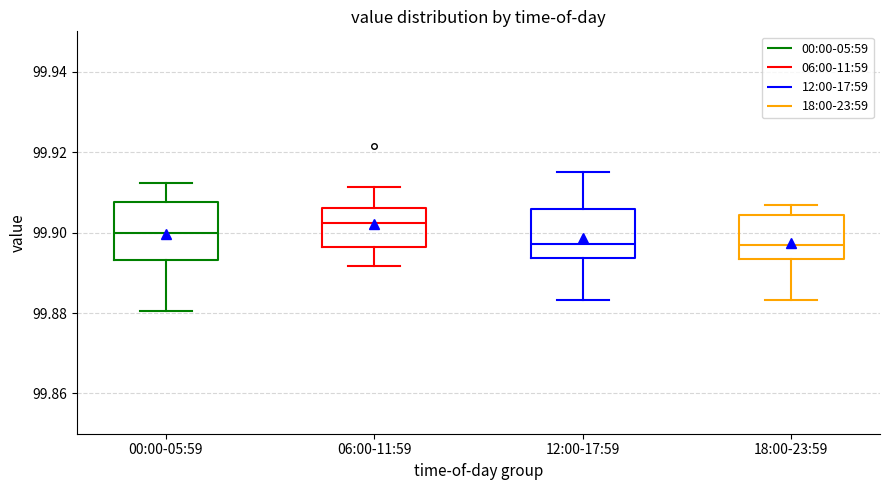

Reading left to right, read every box against the y-axis: the position of its median line, the range the box covers, and the ends of its whiskers. The values are not printed on the chart, so give them approximately, as read against the axis.

00:00-05:59: median 99.900, box 99.894 to 99.908, whiskers 99.880 to 99.912
06:00-11:59: median 99.902, box 99.896 to 99.906, whiskers 99.892 to 99.912
12:00-17:59: median 99.898, box 99.894 to 99.906, whiskers 99.884 to 99.914
18:00-23:59: median 99.896, box 99.894 to 99.904, whiskers 99.884 to 99.906